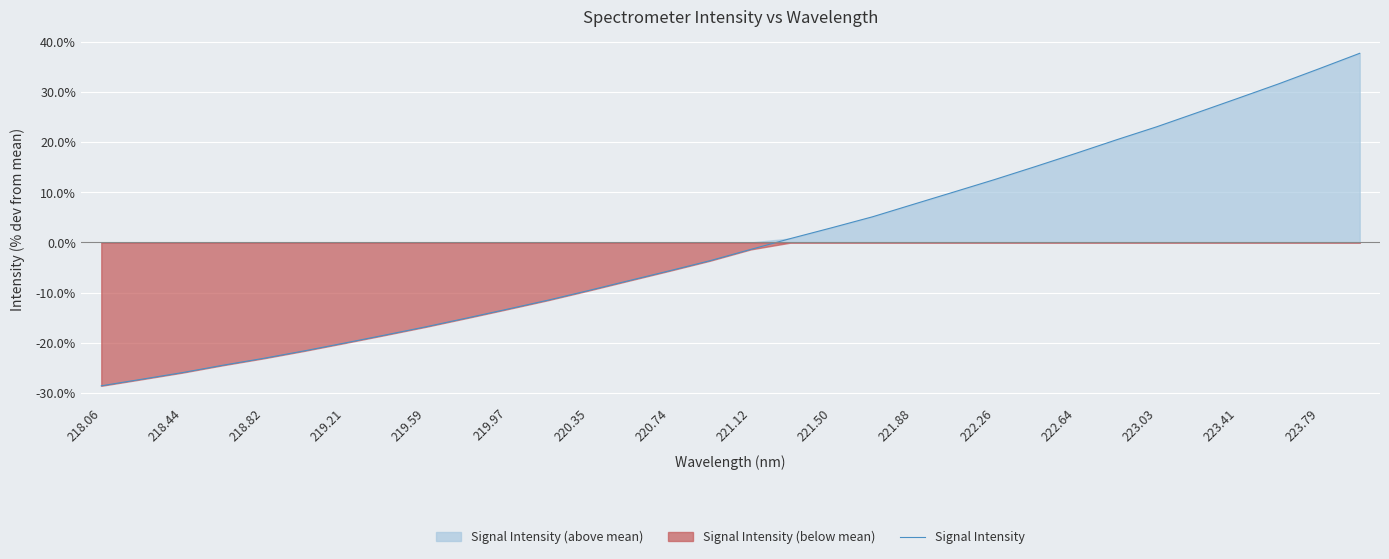

What is the lowest value of the Signal Intensity series?

-28.6